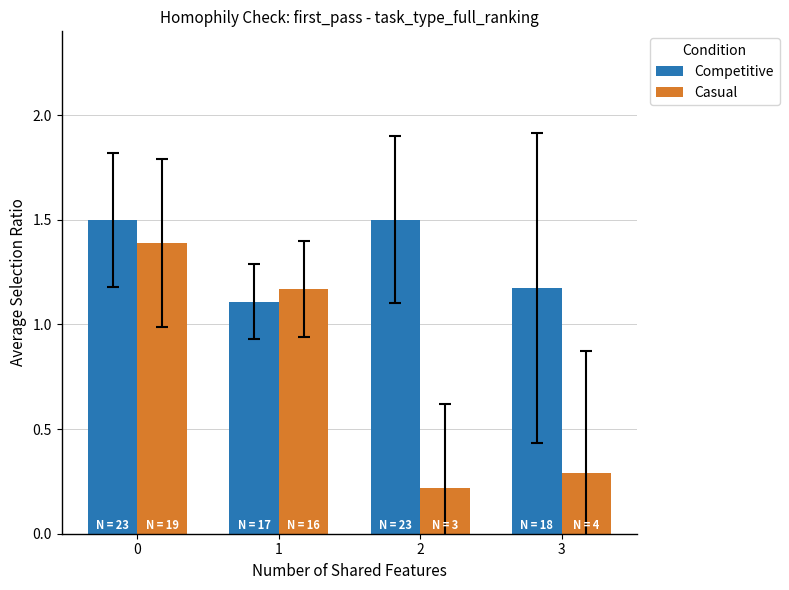

Between 1 and 2, which series saw the biggest shift?

Casual